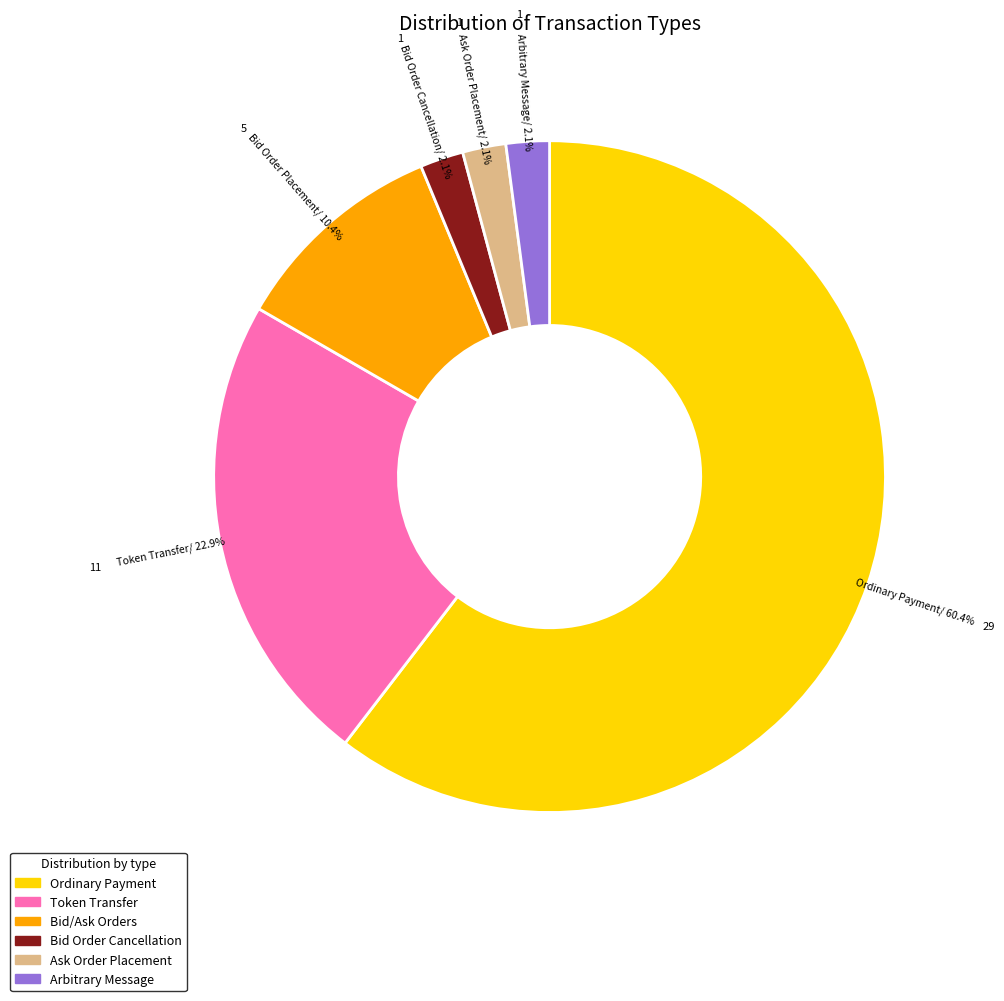

The Ordinary Payment slice represents 55% of the pie. True or false?

False